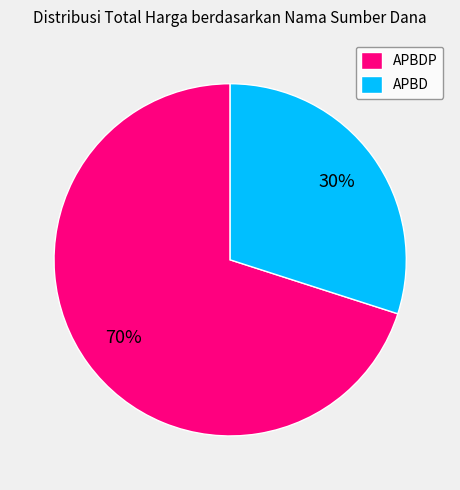

Rank the categories by value from lowest to highest.

APBD, APBDP